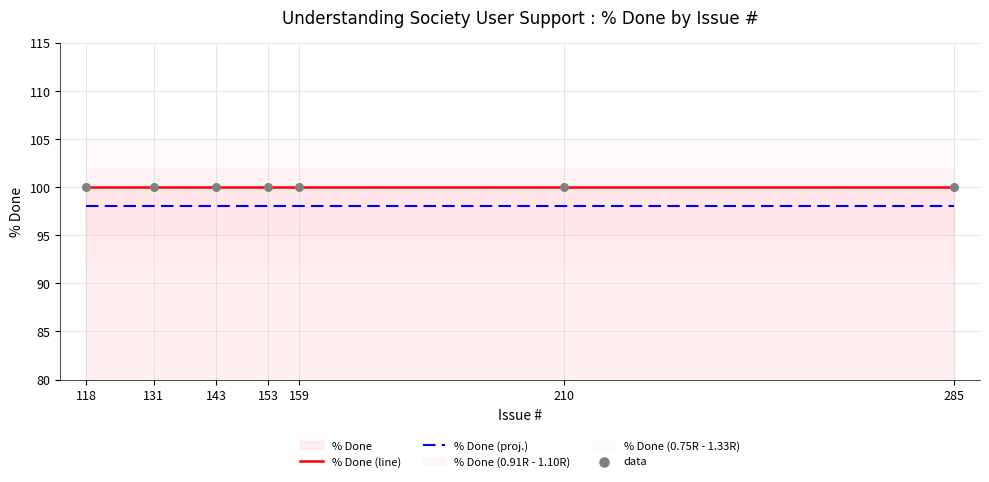

Is the value of data at 131 greater than the value of % Done (proj.) at 118?

Yes